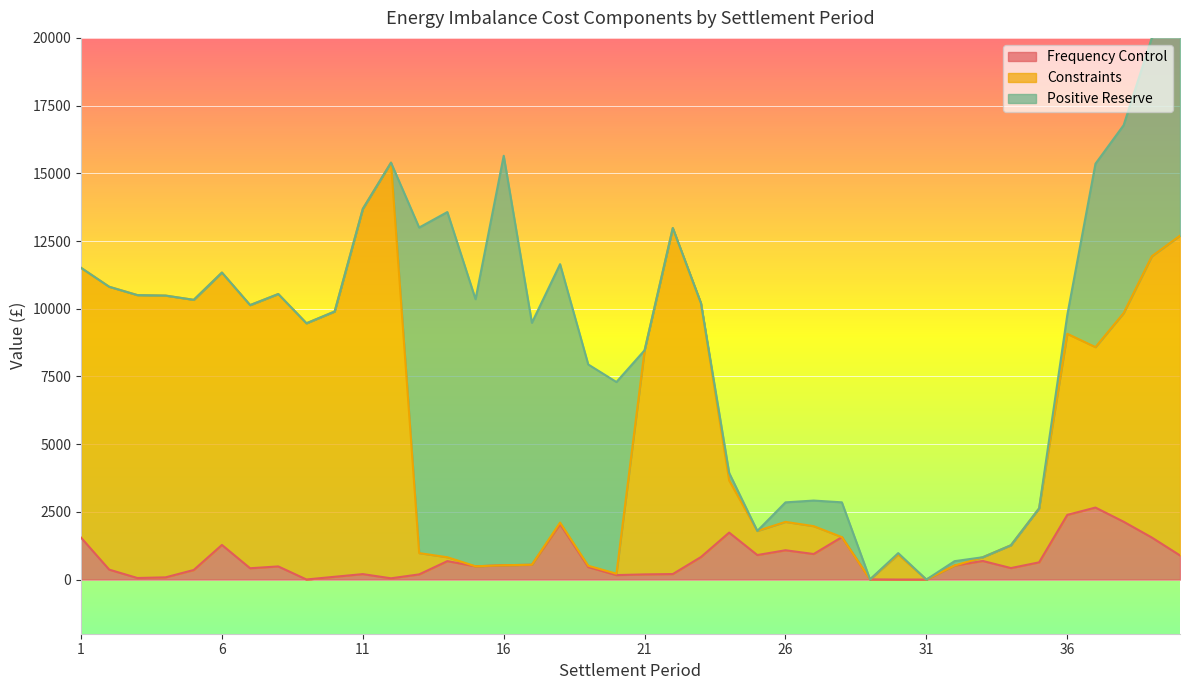

True or false: Constraints has a value of 924.8 at 30.

True